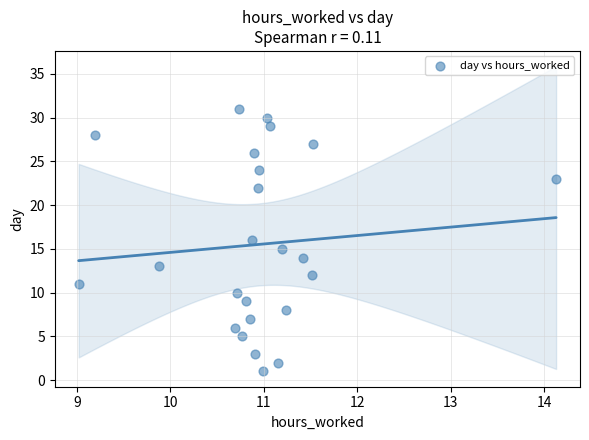

What is the range of Y values (max minus min)?

30